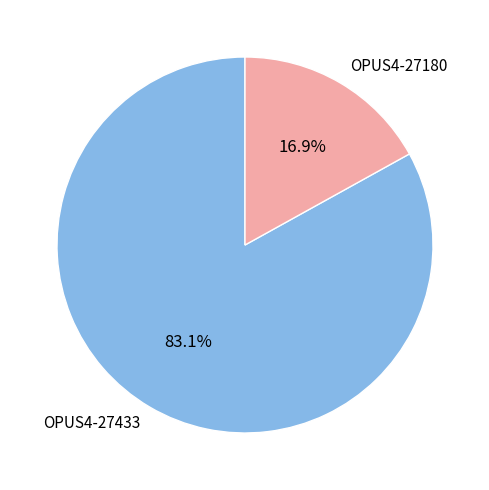

To the nearest percent, what percentage of the pie is OPUS4-27180?

17%